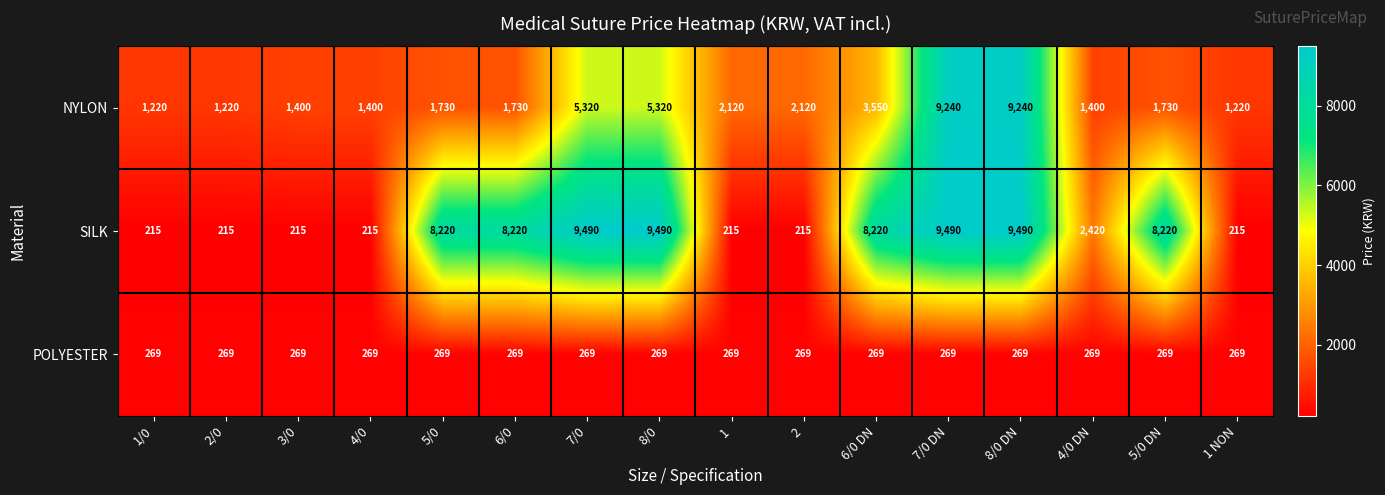

Which series has the largest total across all categories?

SILK